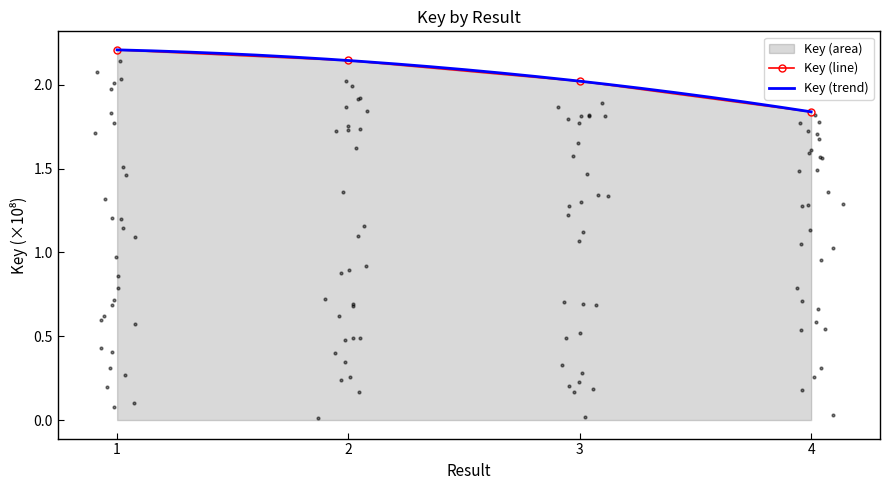

Between 3 and 2, which is larger?

2